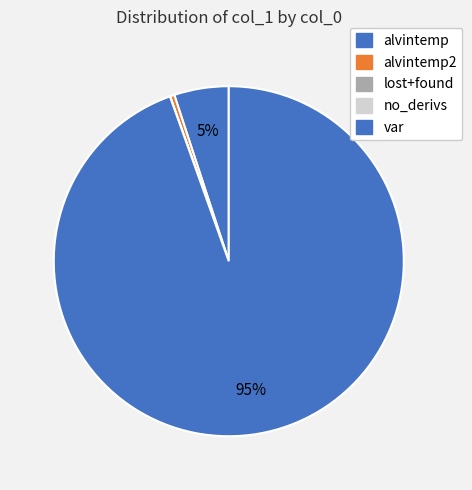

How many segments does this pie chart have?

5